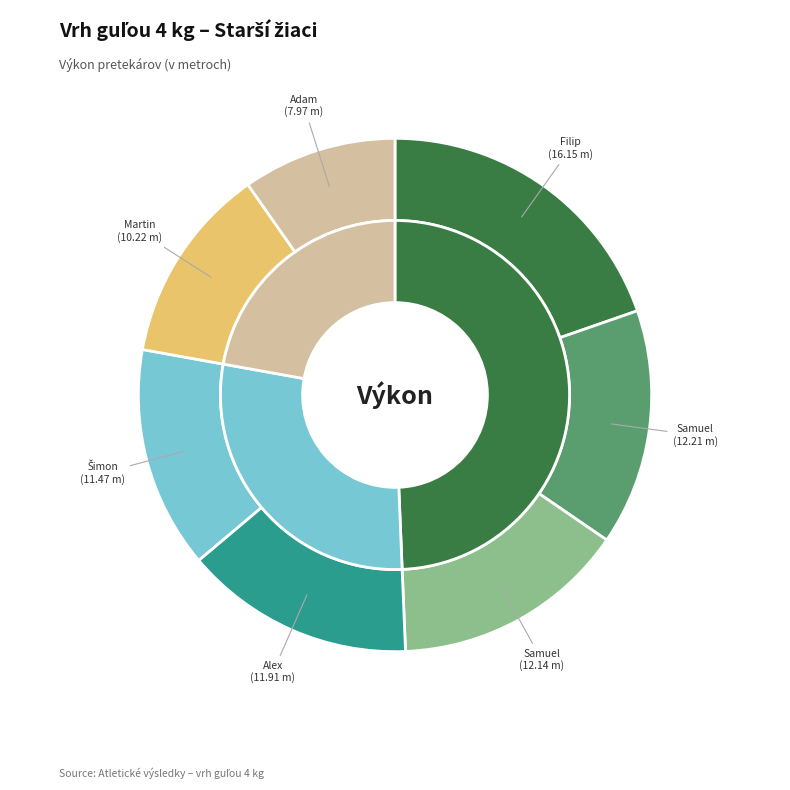

True or false: Fleishhacker Filip accounts for 20% of the total.

True